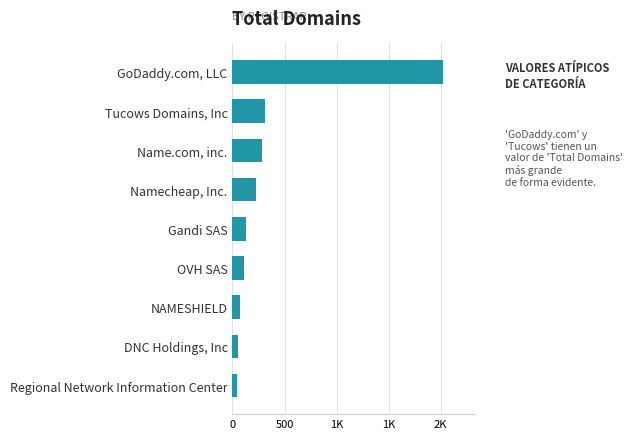

Does the chart contain any negative values?

No